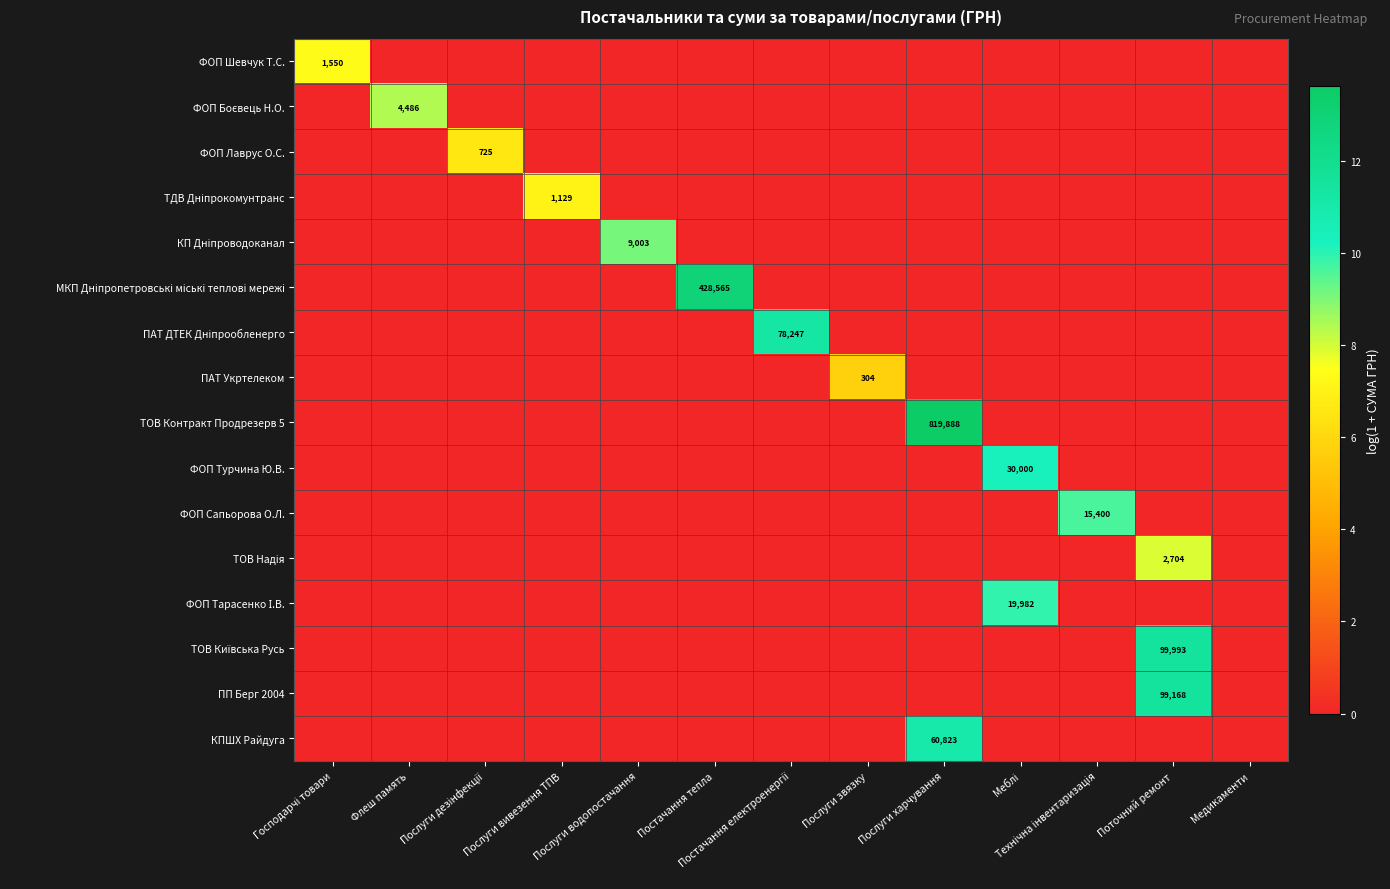

At how many categories does at least one series exceed 4?

12